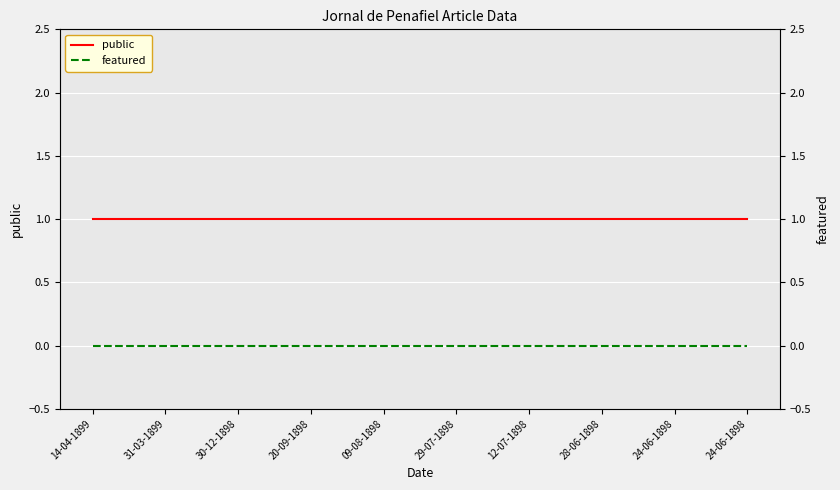

At which label does public reach its peak?

14-04-1899